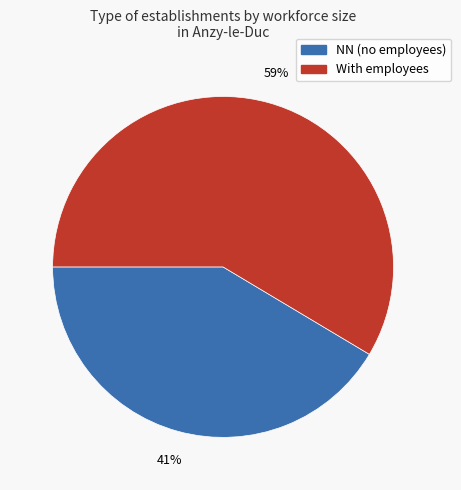

How many segments does this pie chart have?

2